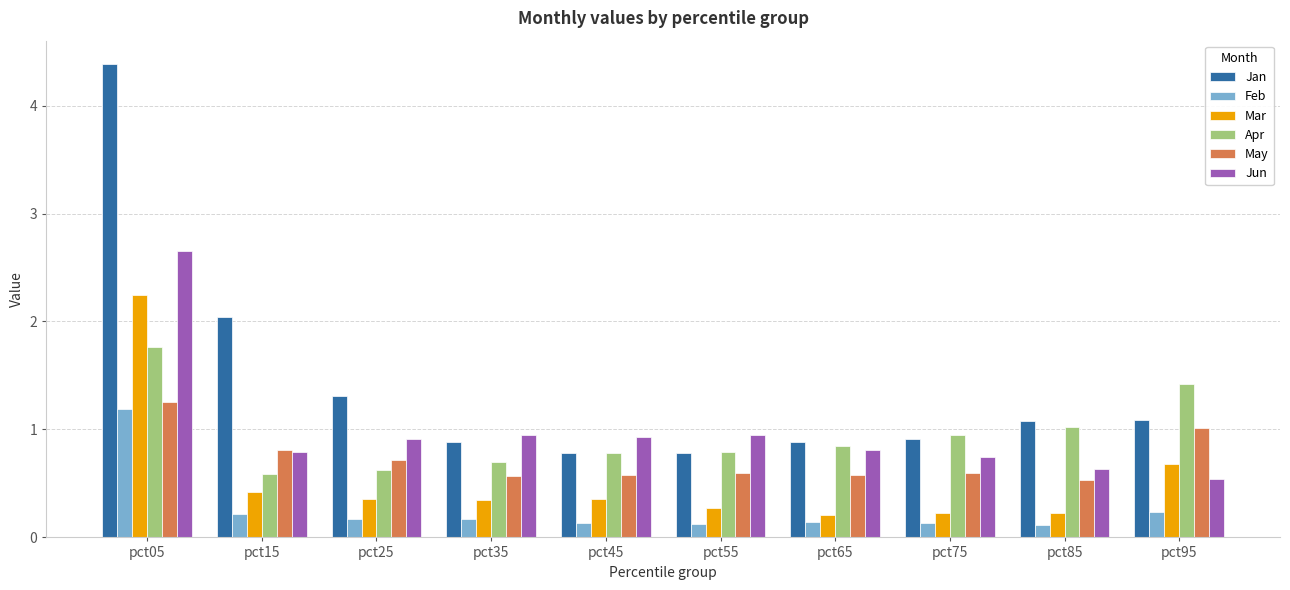

What is the sum of the Apr values at pct75 and pct95?

2.4